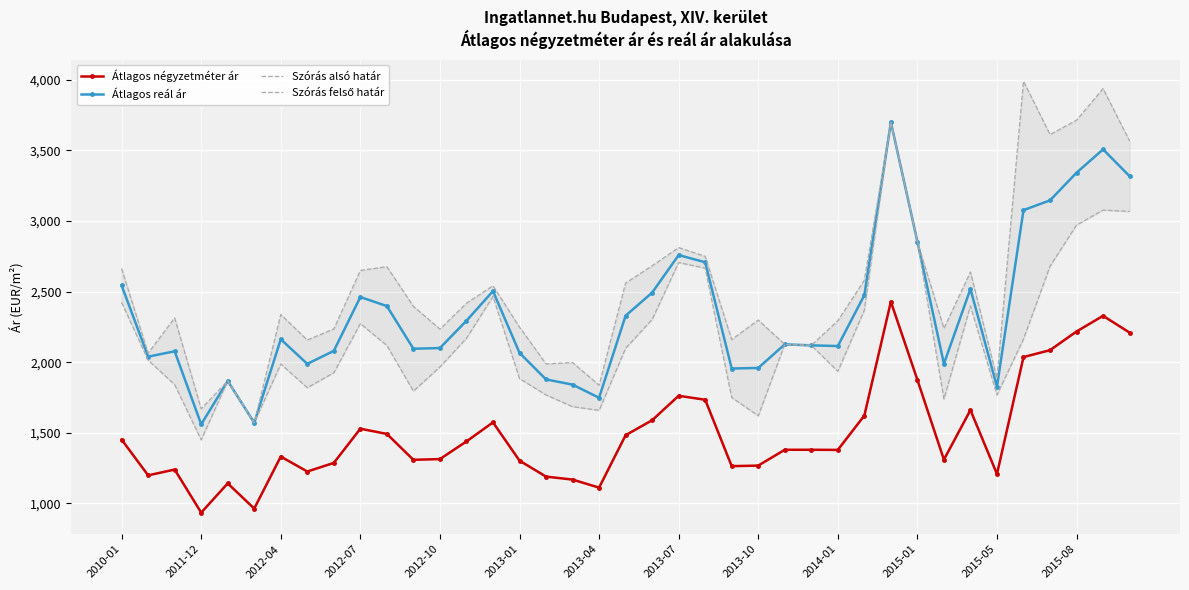

Between 37 and 28, which is larger?

37